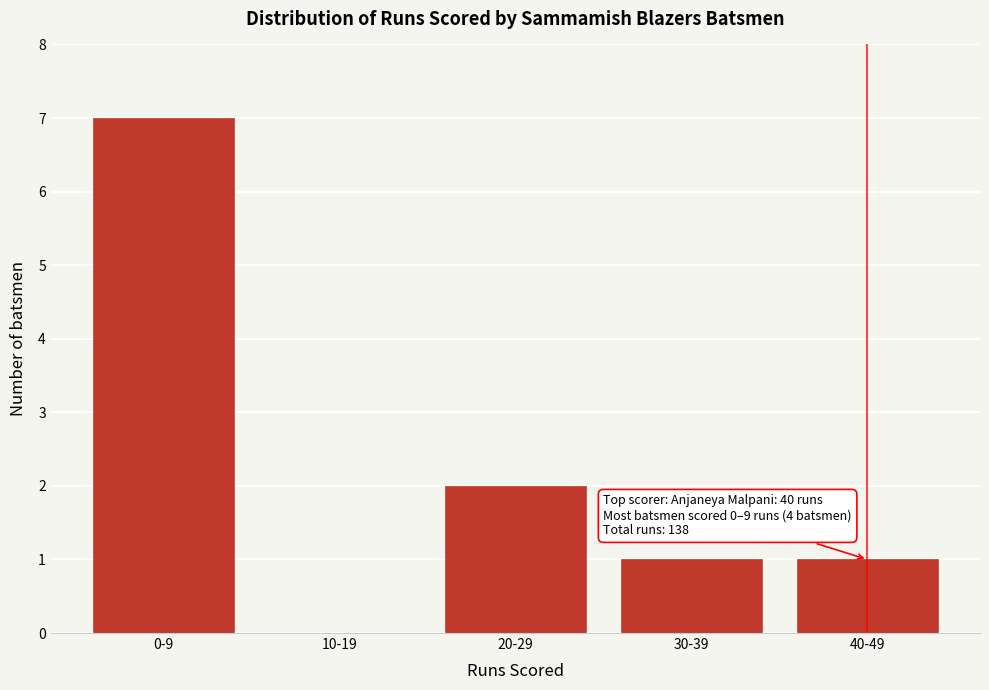

Reading left to right, extract all data points from this chart.

0-9=7	10-19=0	20-29=2	30-39=1	40-49=1